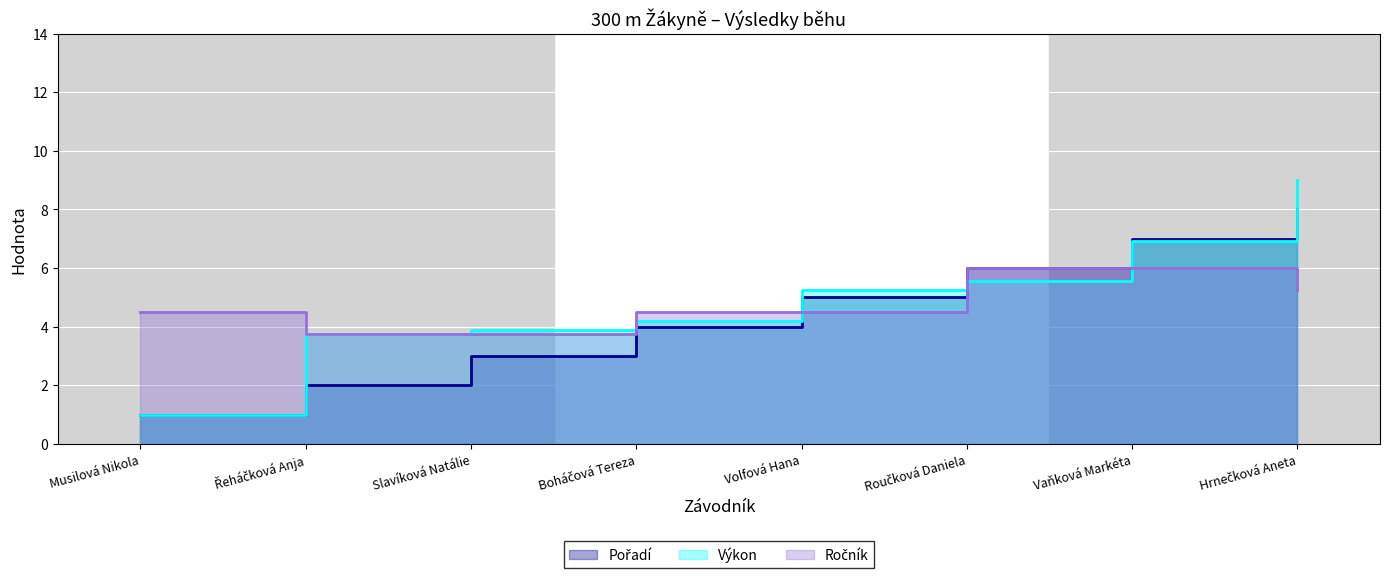

The value of Ročník at Slavíková Natálie is 3.8. True or false?

True